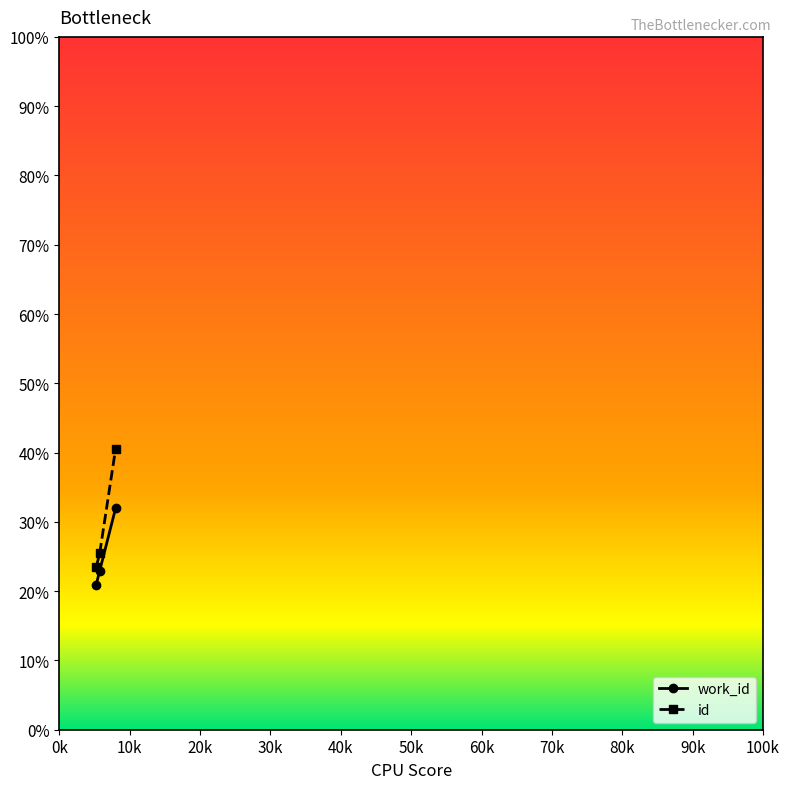

Which series has the largest range (max minus min)?

id